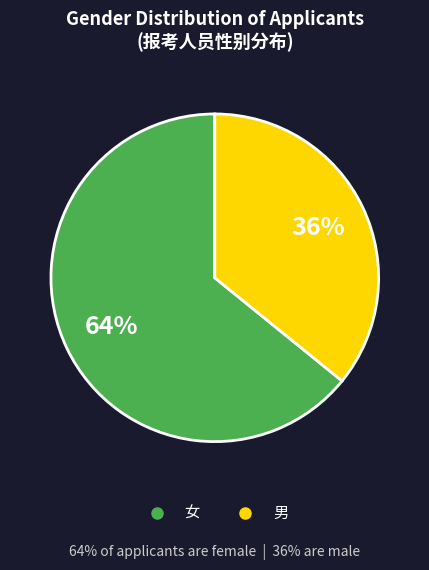

True or false: 男 accounts for 47% of the total.

False